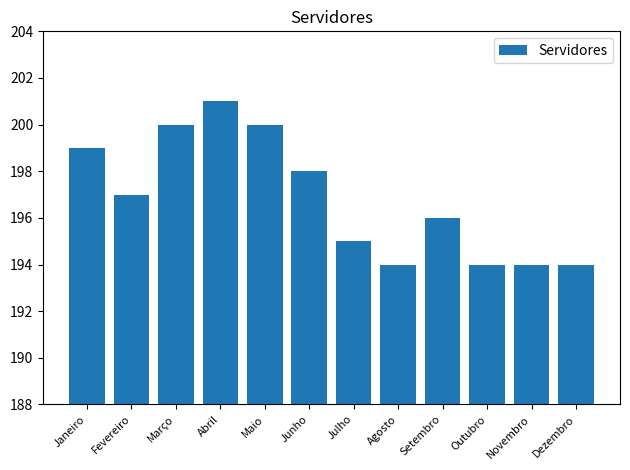

What is the sum of all values?

2362